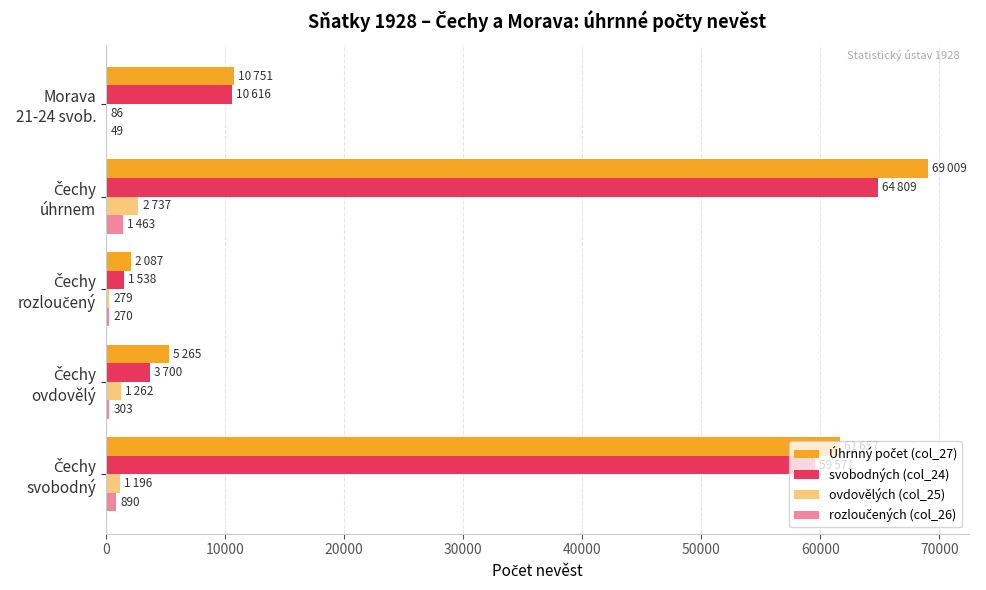

How many series are shown in this chart?

4